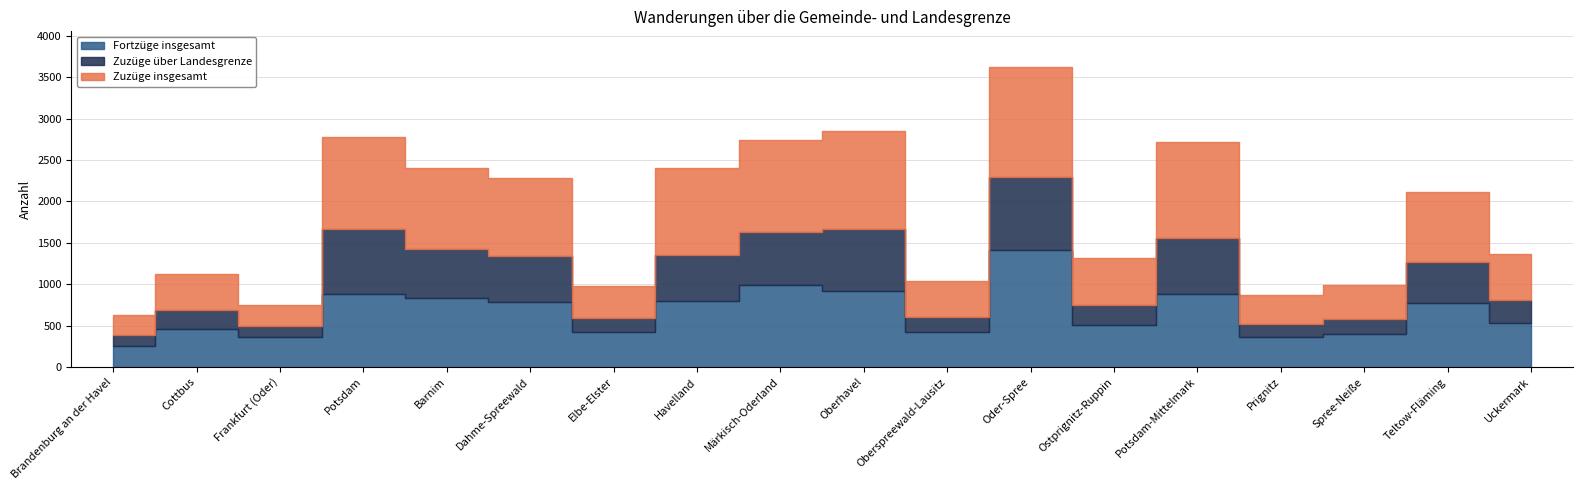

True or false: Zuzüge über Landesgrenze and Zuzüge insgesamt cross at least once.

False